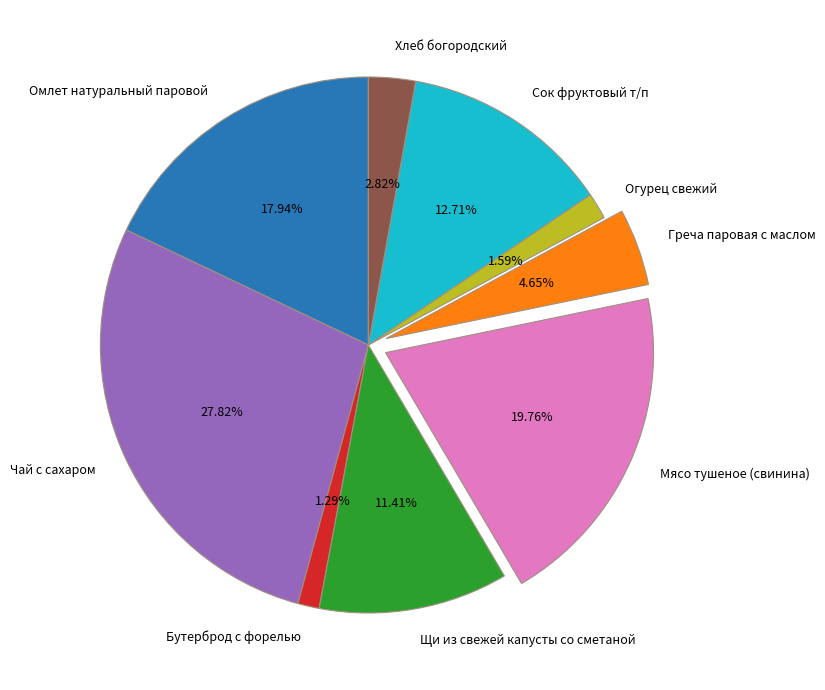

To the nearest percent, what is the combined percentage of Омлет натуральный паровой and Чай с сахаром?

46%